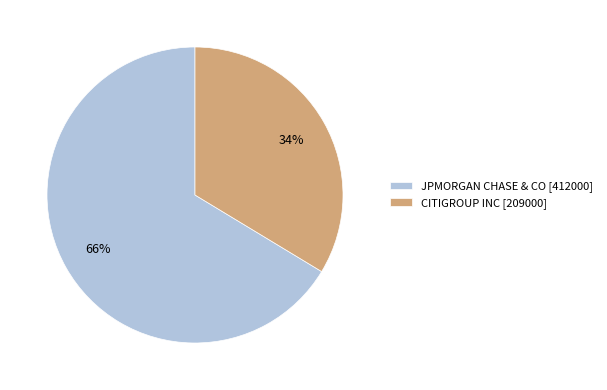

Rank the categories by value from lowest to highest.

CITIGROUP INC, JPMORGAN CHASE & CO